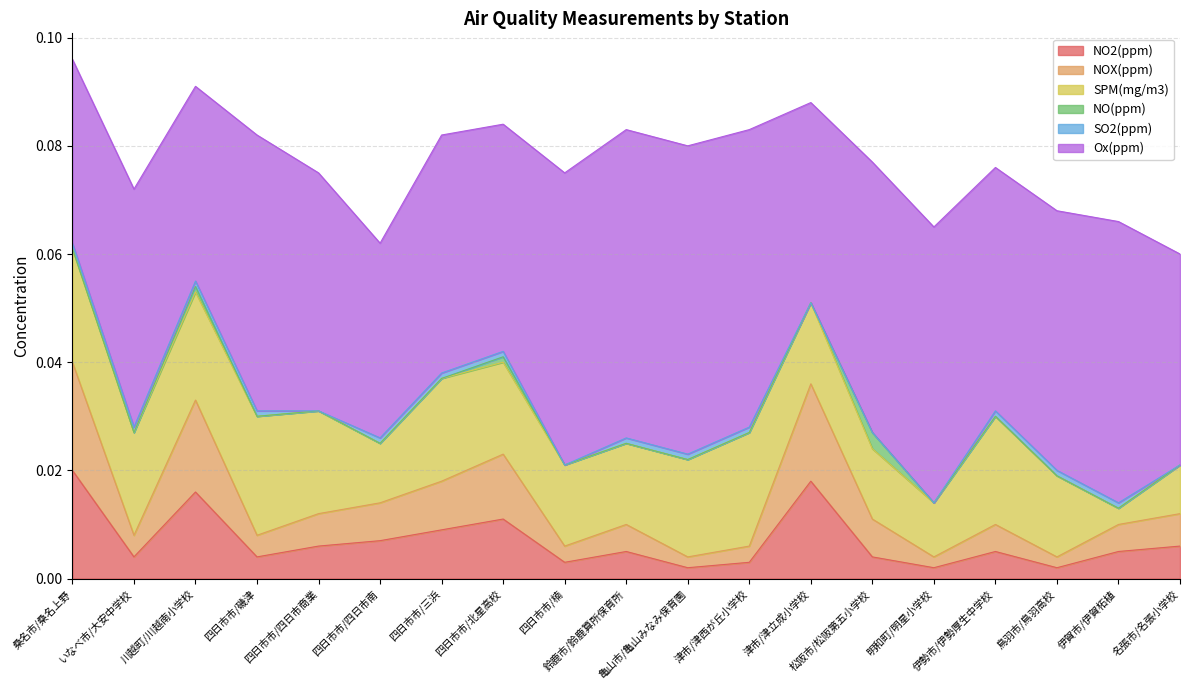

How many lines are shown in the chart?

6